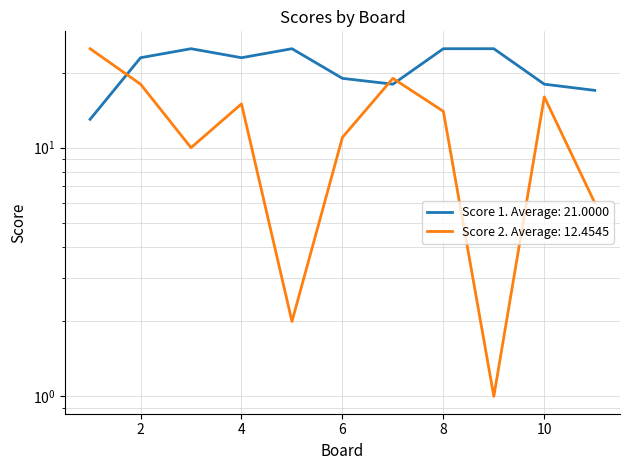

Is it true that Score 2 equals 19 at 7?

True